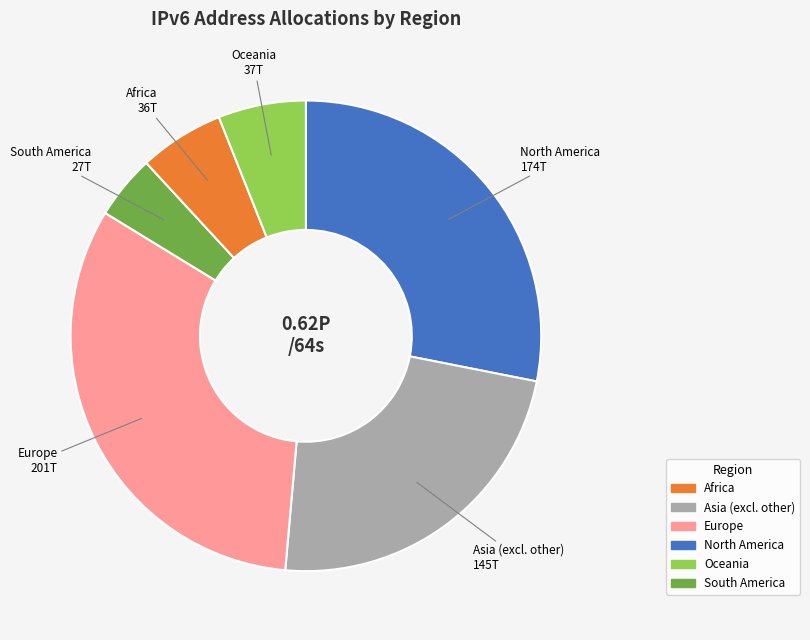

Is the sum of Asia (excl. other) and South America greater than half?

No